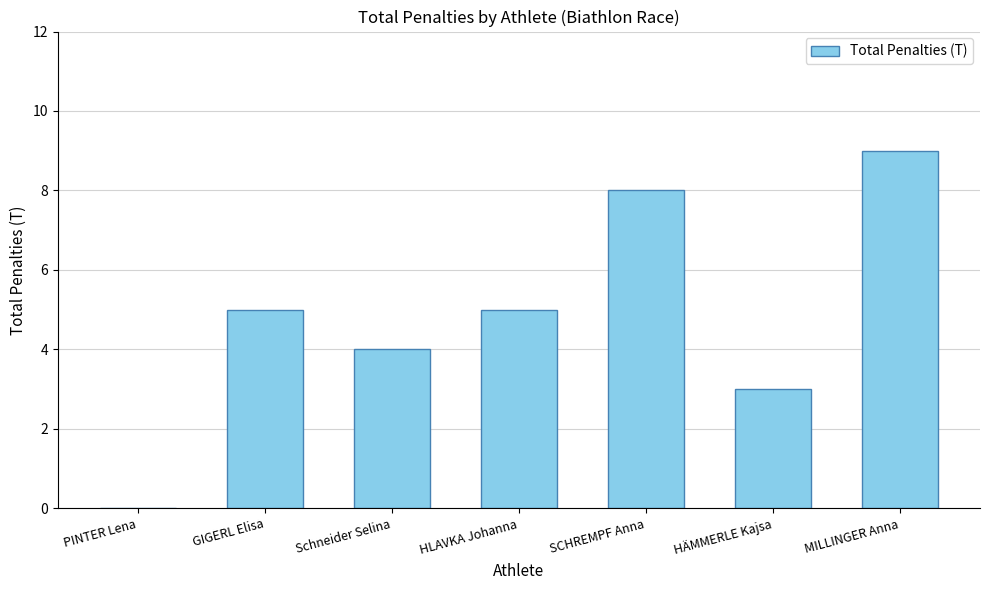

What is the sum of the values at PINTER Lena and Schneider Selina?

4